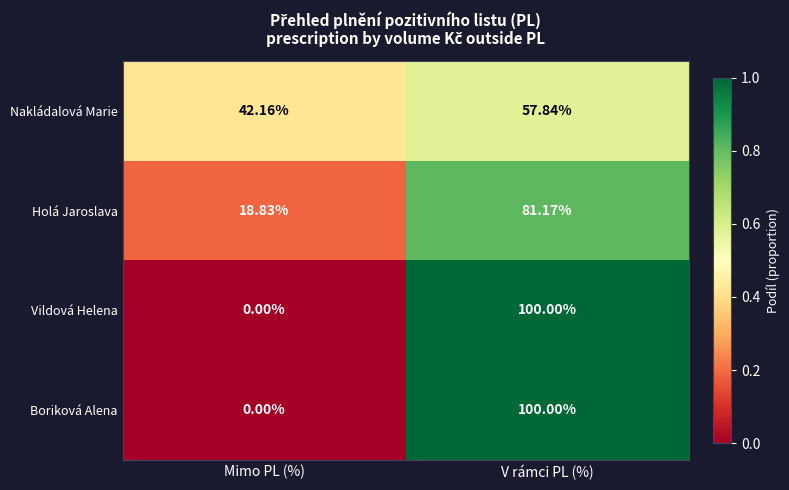

At which label is Nakládalová Marie closest to 50?

Mimo PL (%)